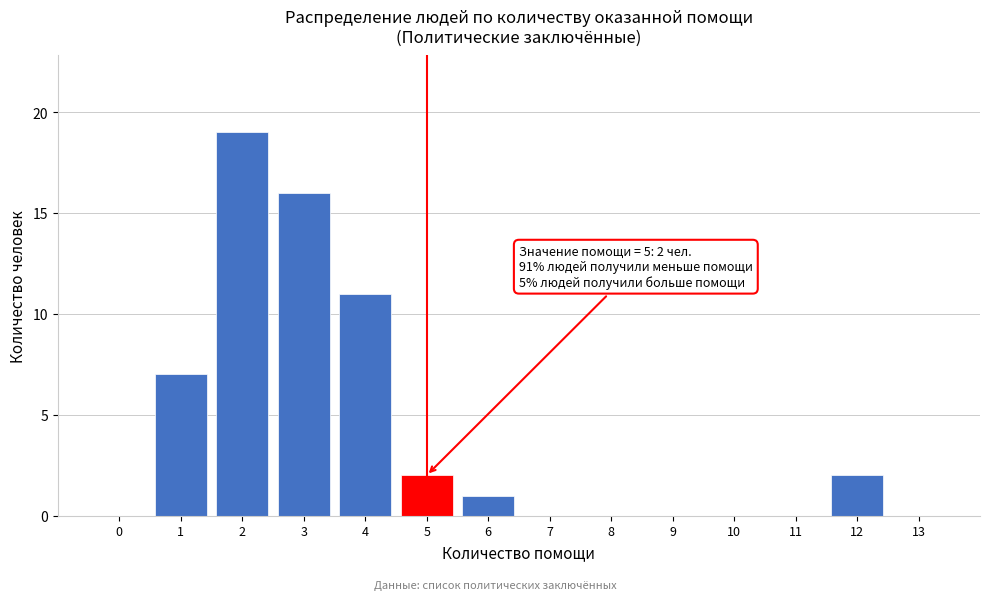

Reading left to right, transcribe all the data shown in this chart.

0=0	1=7	2=19	3=16	4=11	5=2	6=1	7=0	8=0	9=0	10=0	11=0	12=2	13=0